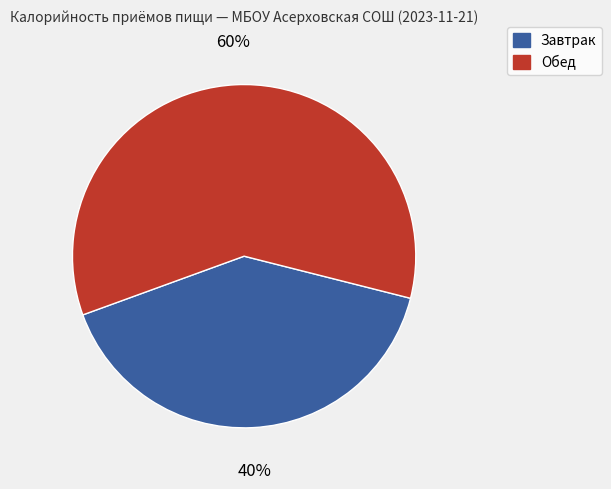

To the nearest percent, what is the average slice percentage?

50%